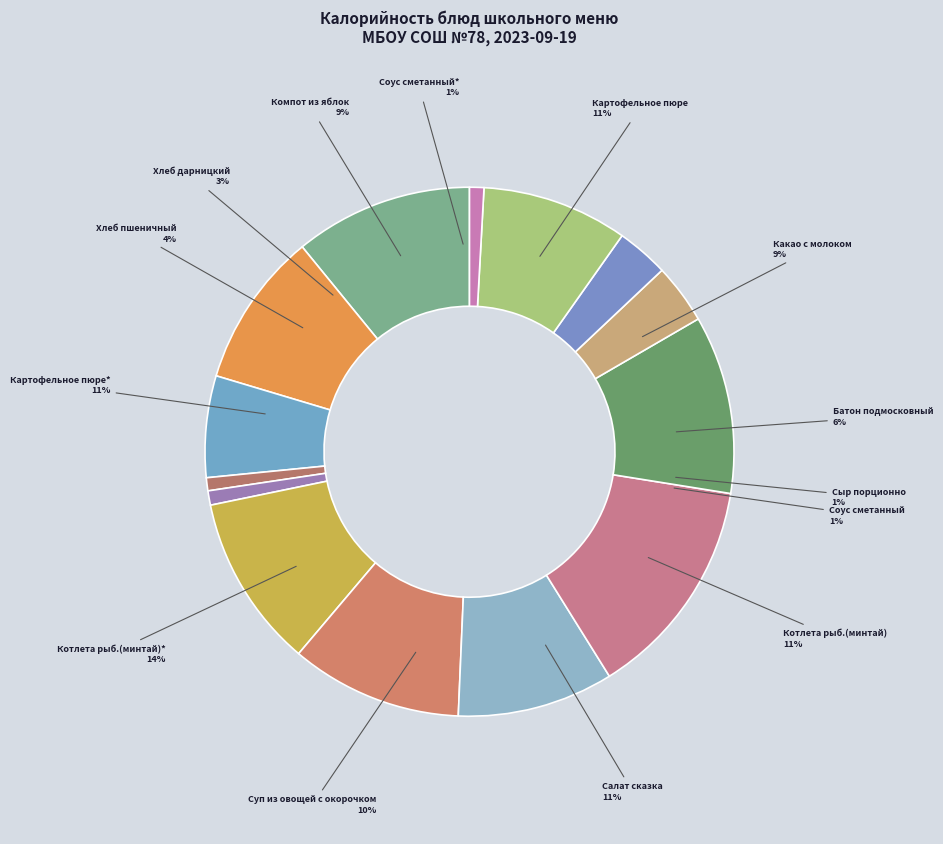

How much of the chart is everything except Картофельное пюре?

89.1%